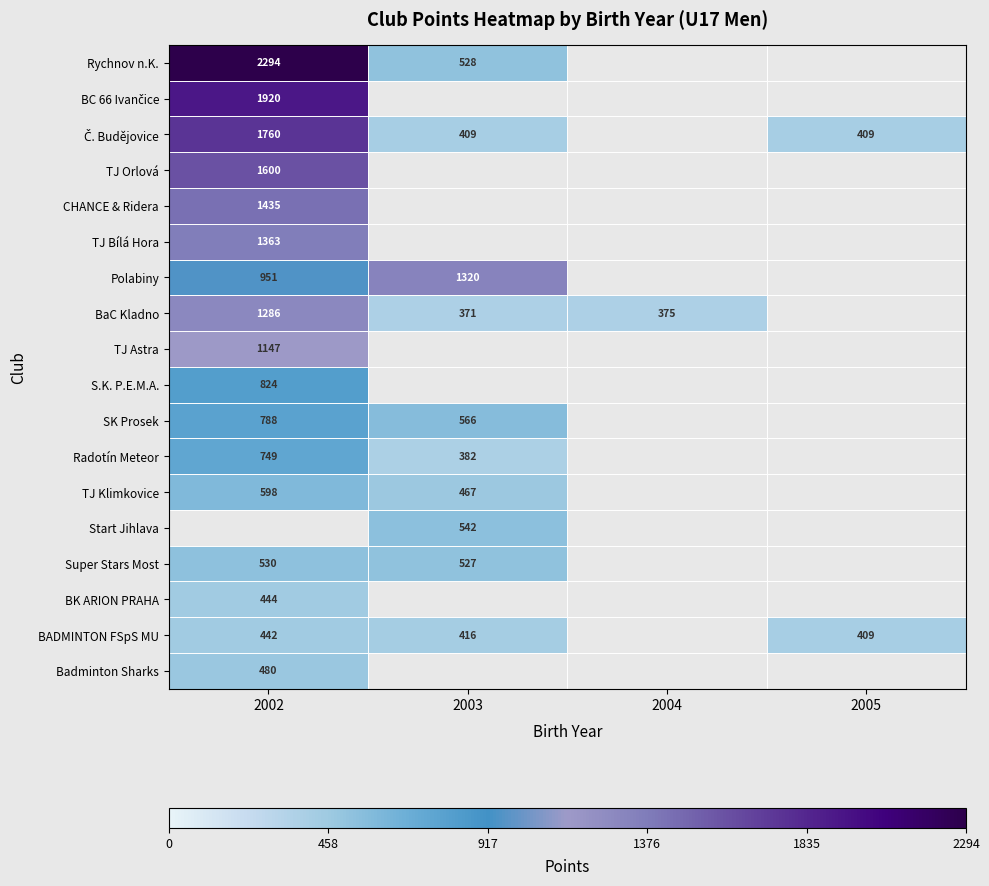

What is the greatest value displayed?

2294.0